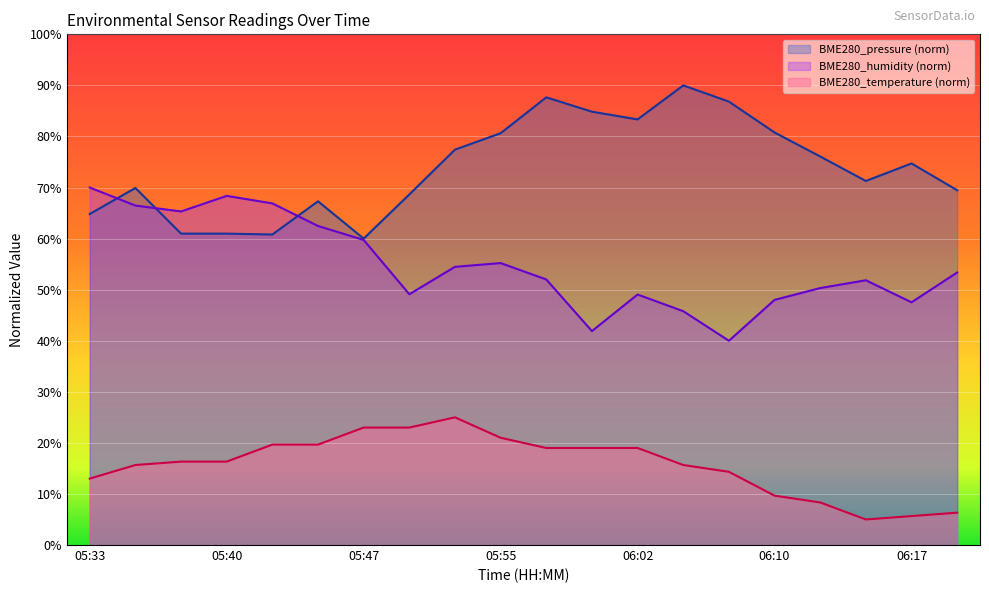

After their last crossing, which series has the higher values: BME280_humidity or BME280_pressure?

BME280_pressure